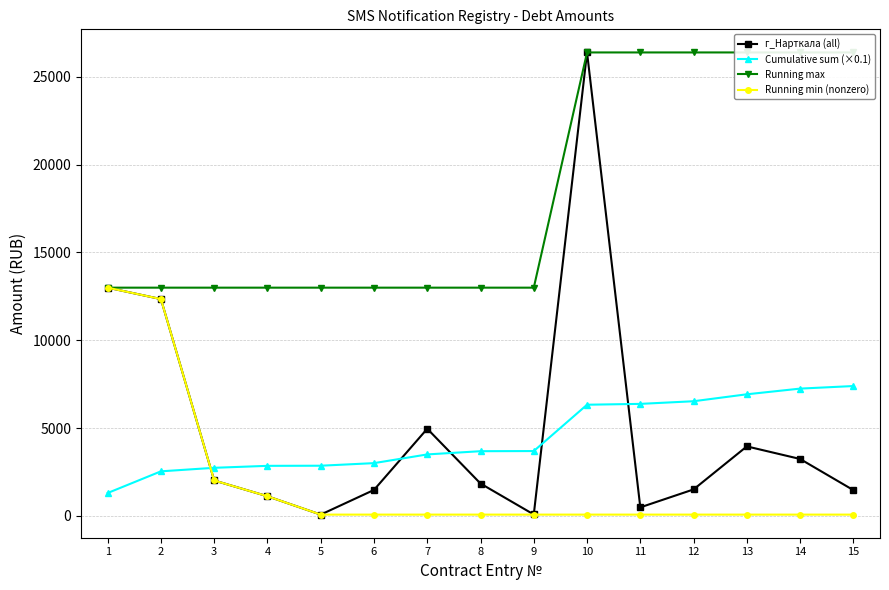

True or false: Running max has more than 1 interior local peaks.

False